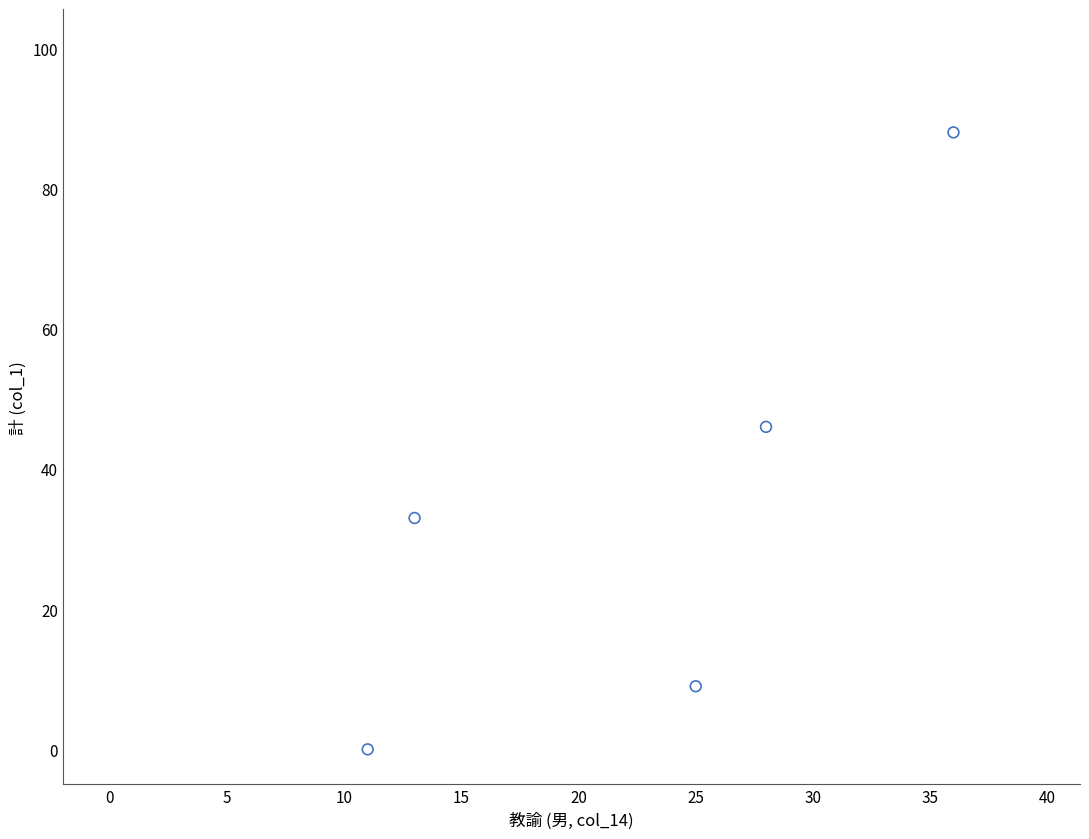

What is the range of Y values (max minus min)?

88